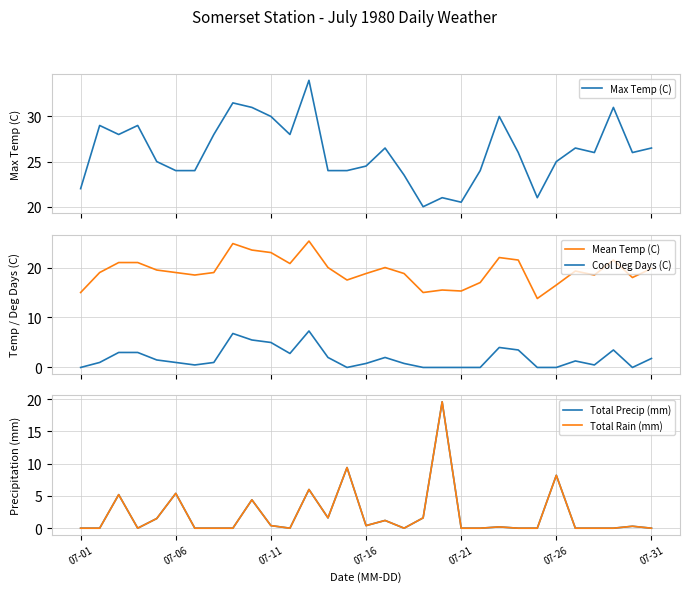

True or false: Cool Deg Days (C) and Mean Temp (C) cross at least once.

False